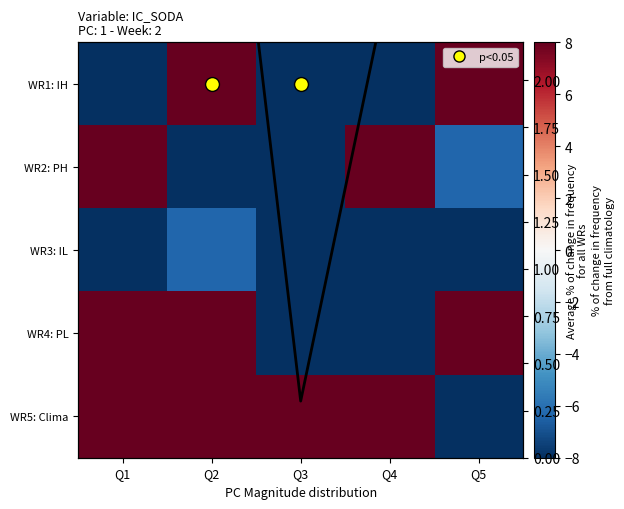

At how many categories does at least one series exceed 82?

4